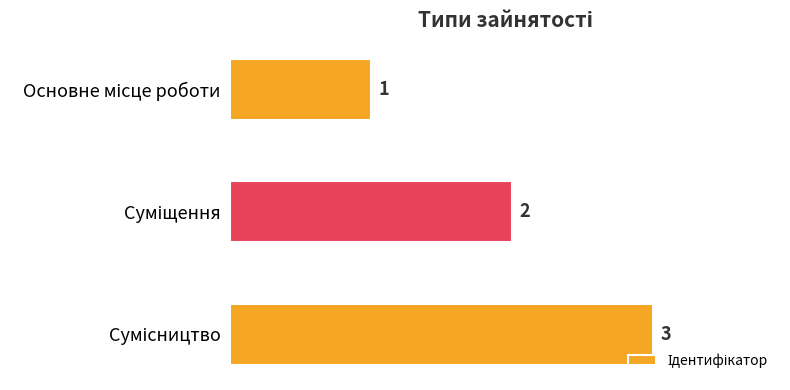

What is the difference between the maximum and second lowest values?

1